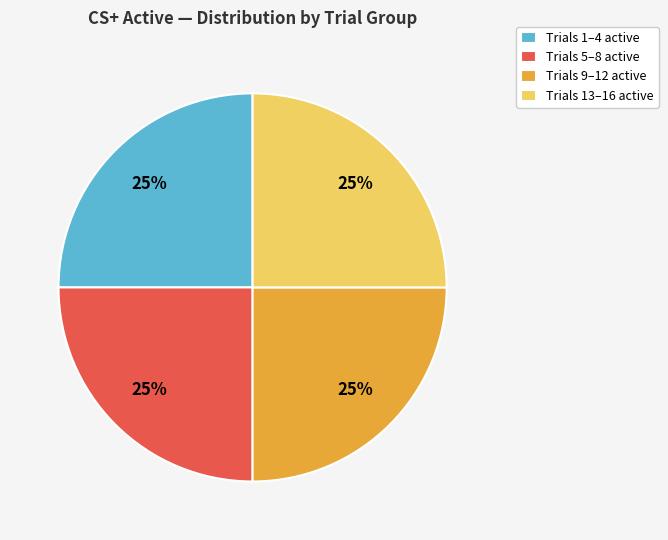

Approximately how many times larger is the value at Trials 13–16 active compared to Trials 1–4 active?

1.0